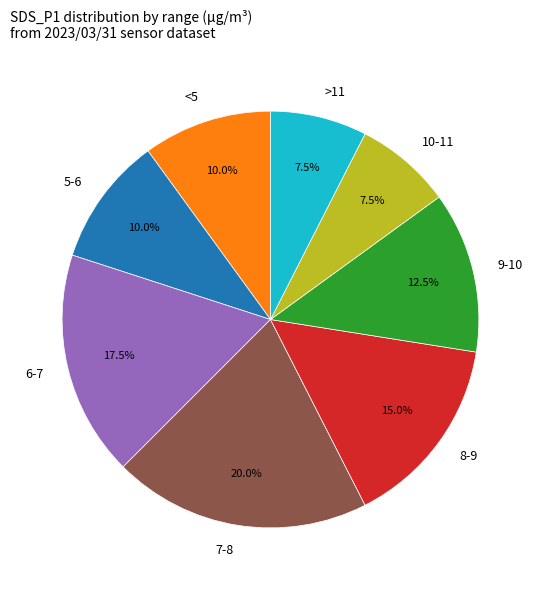

How much of the chart is everything except 8-9?

85.0%